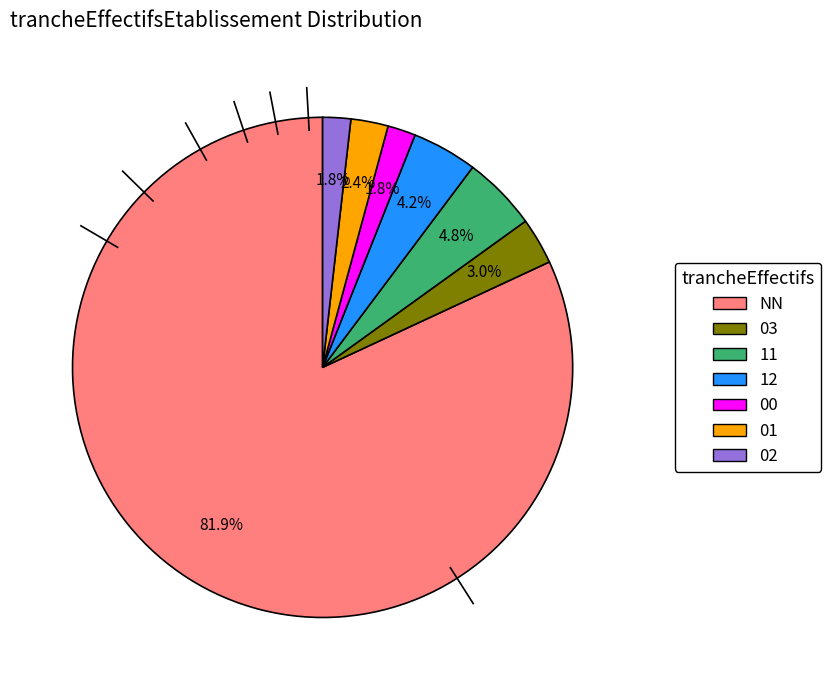

Which slice represents more than half of the pie?

NN